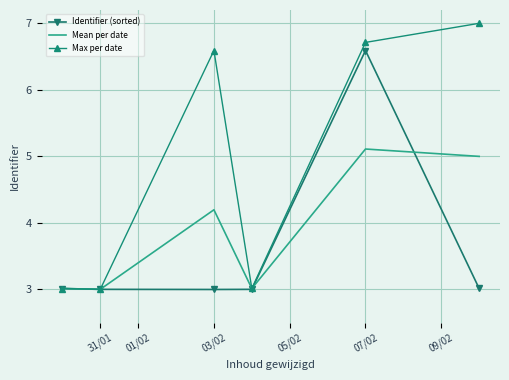

Rank the series by their maximum value, from highest to lowest.

Max per date, Identifier (sorted), Mean per date